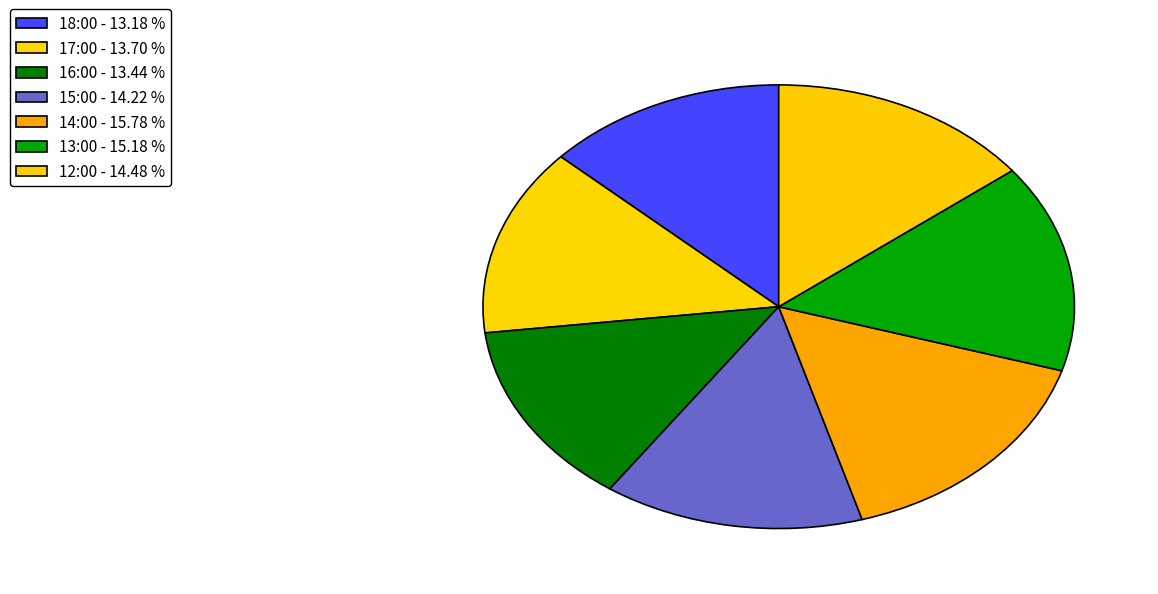

Which has a higher value, 13:00 or 18:00?

13:00